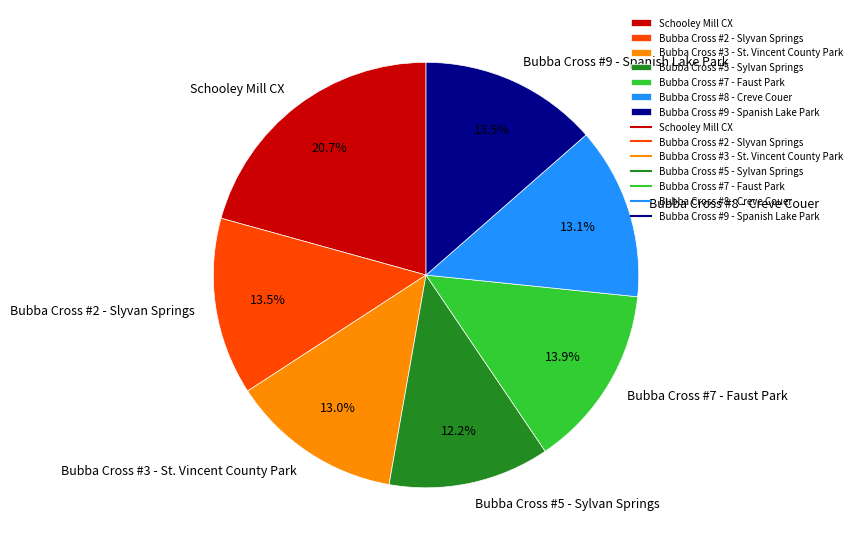

To the nearest percent, what is the combined percentage of Bubba Cross #8 - Creve Couer and Bubba Cross #9 - Spanish Lake Park?

27%